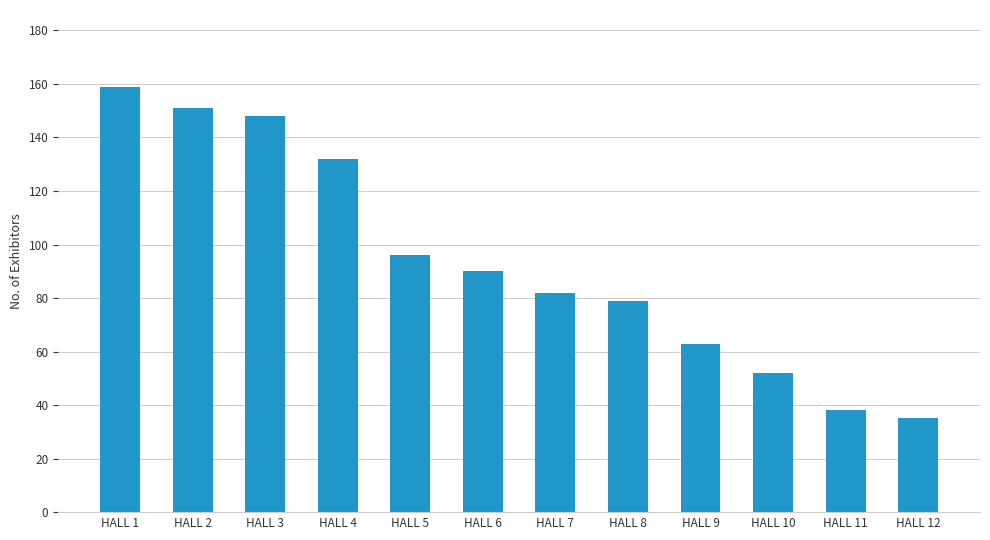

List the labels in order of value, largest first.

HALL 1, HALL 2, HALL 3, HALL 4, HALL 5, HALL 6, HALL 7, HALL 8, HALL 9, HALL 10, HALL 11, HALL 12